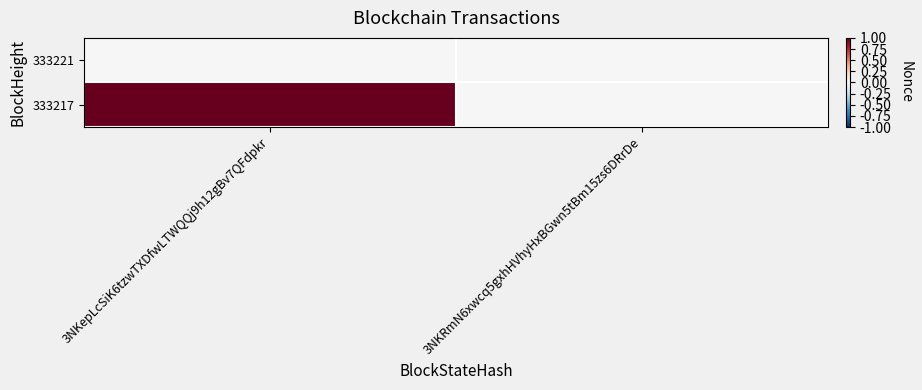

Which series changed the most between 3NKepLcSiK6tzwTXDfwLTWQQj9h12gBv7QFdpkr and 3NKRmN6xwcq5gxhHVhyHxBGwn5tBm15zs6DRrDe?

333217